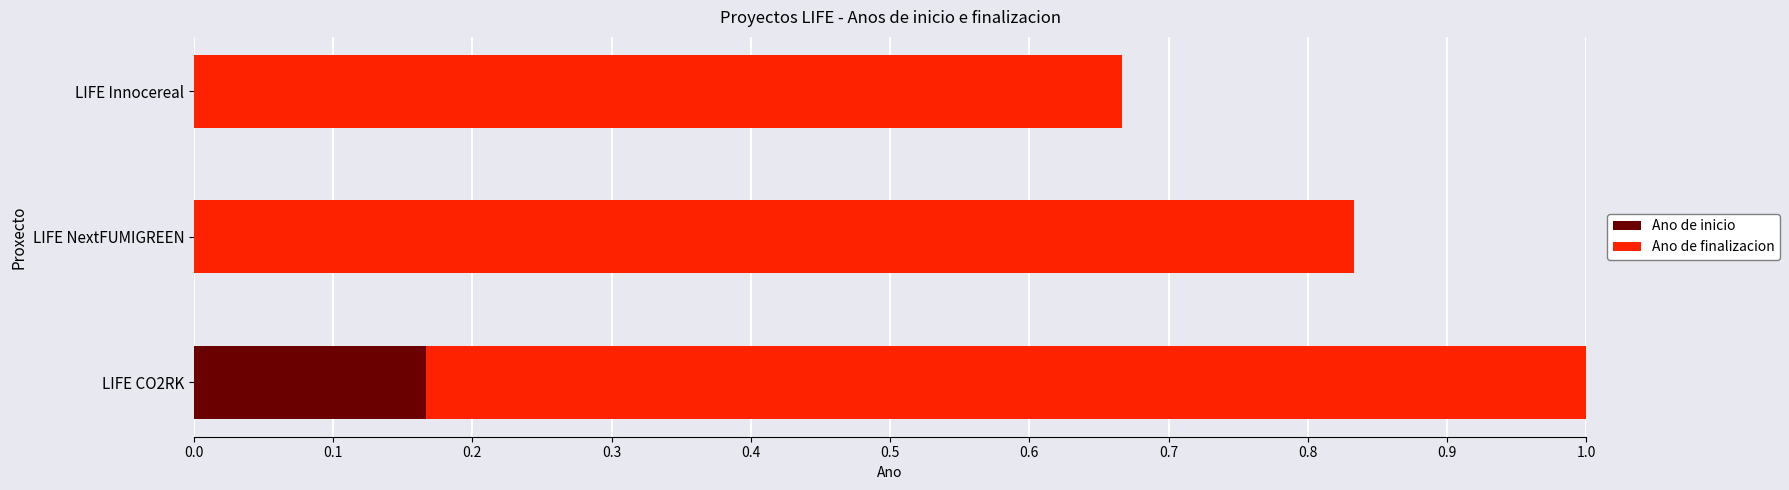

At which category is the sum across all series the highest?

LIFE CO2RK